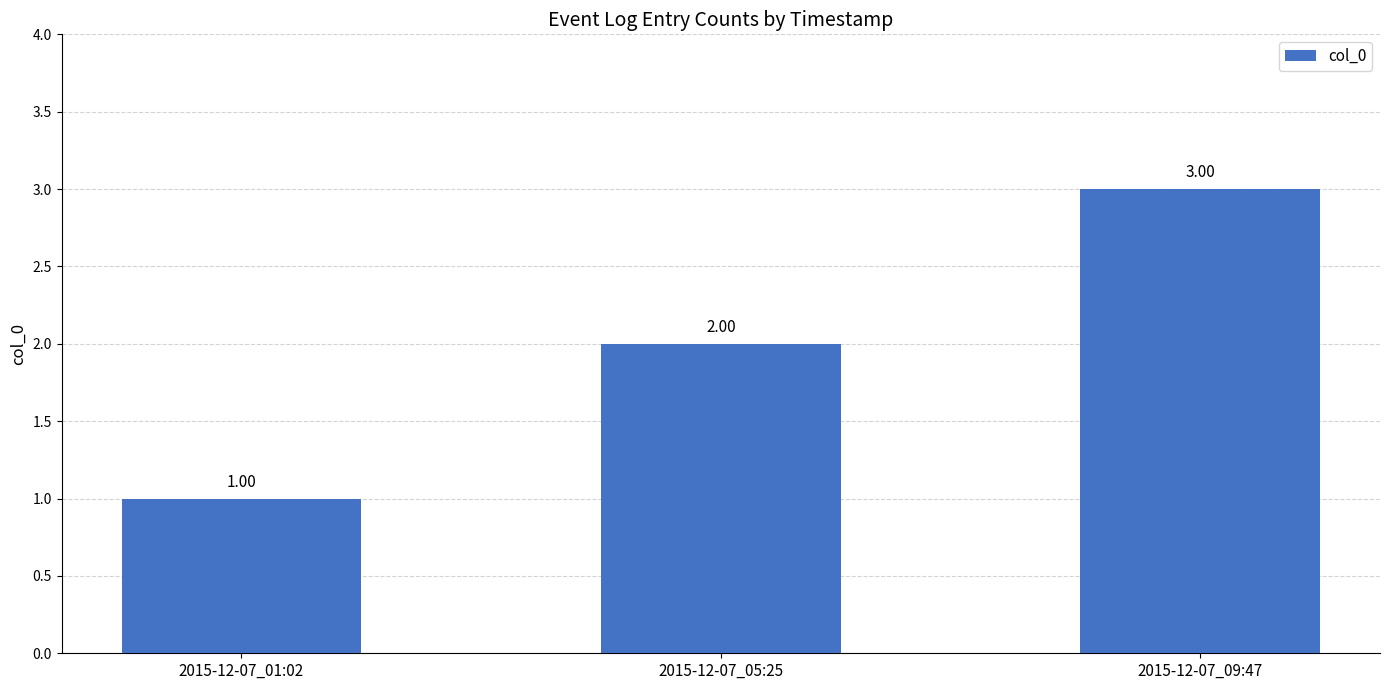

How many categories are shown in the chart?

3